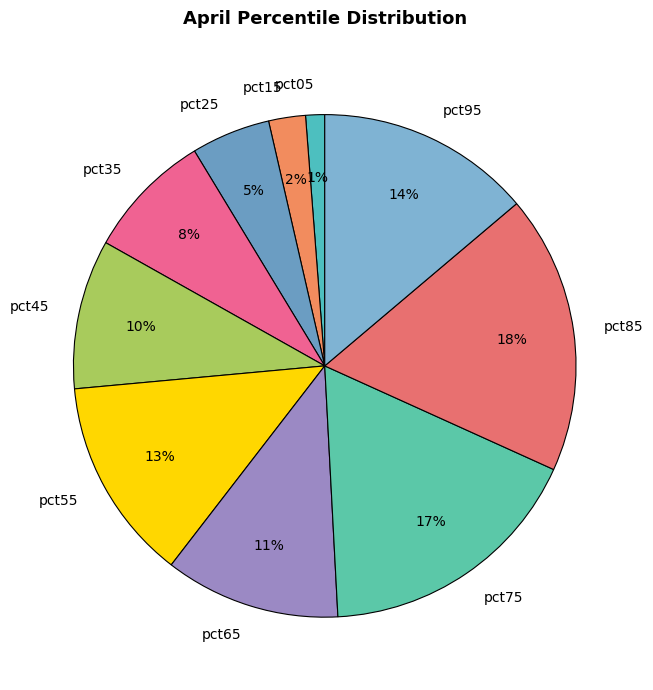

To the nearest percent, what is the difference between the largest and smallest slice percentages?

17%